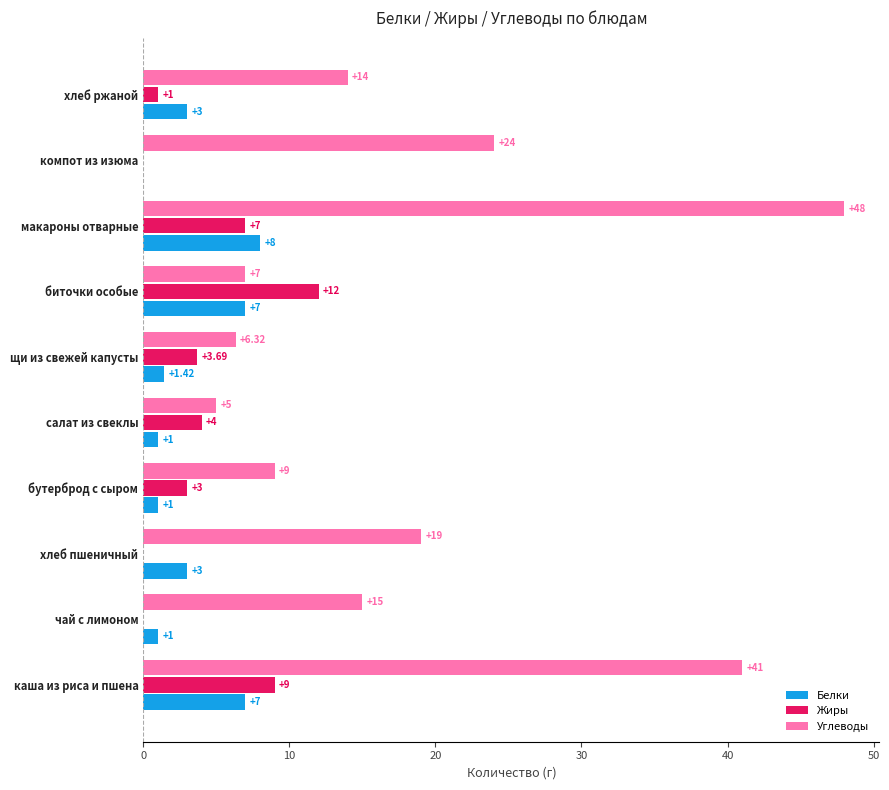

Which label corresponds to the largest value in the chart?

макароны отварные